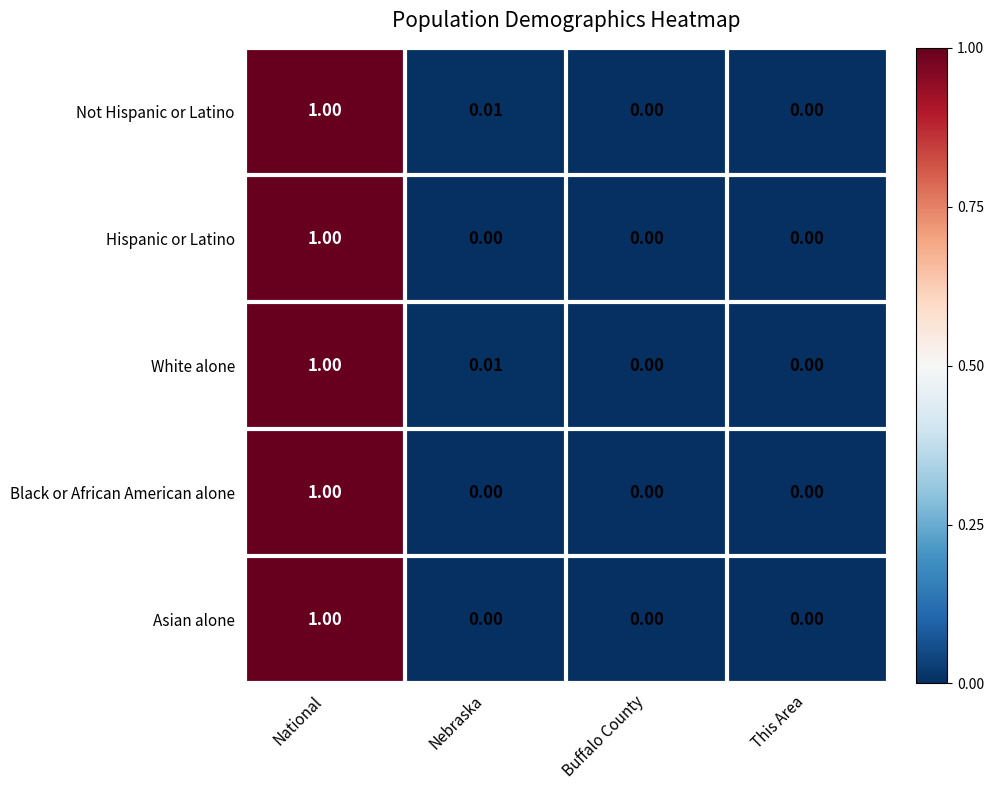

How many series are shown in this chart?

5